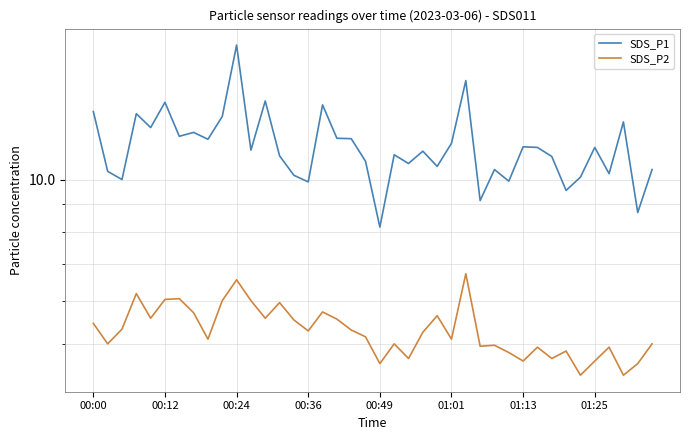

What is the difference between the highest and lowest values at 00:36?

4.6